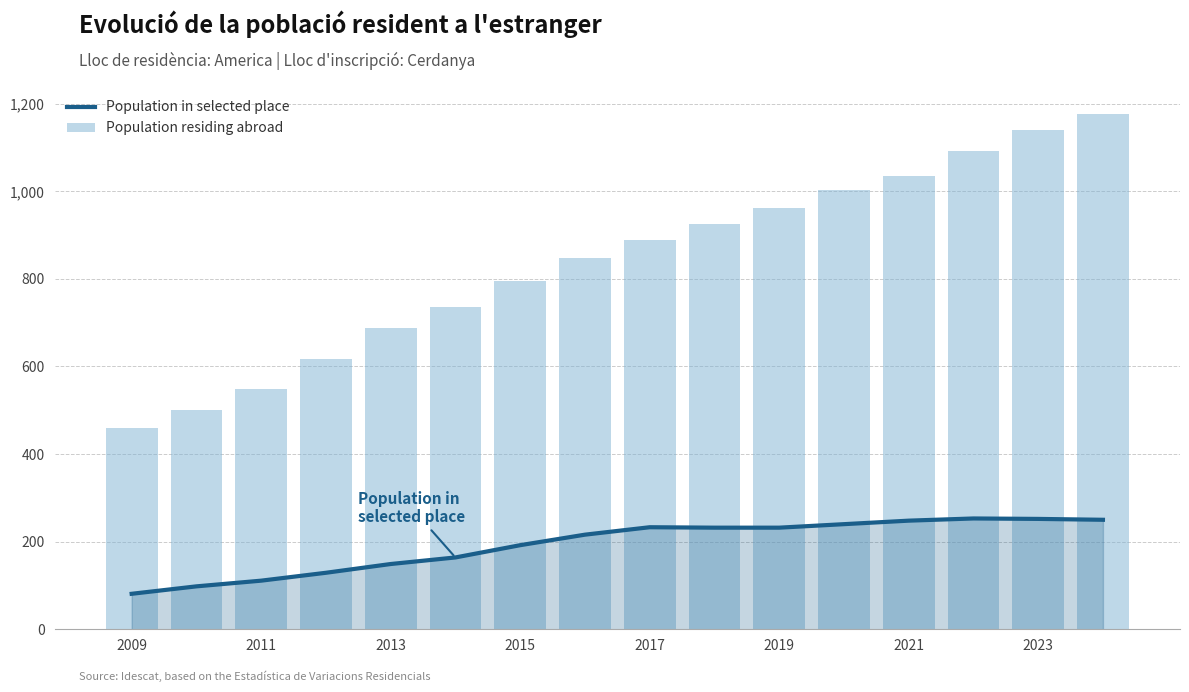

Count the number of categories in the chart.

16